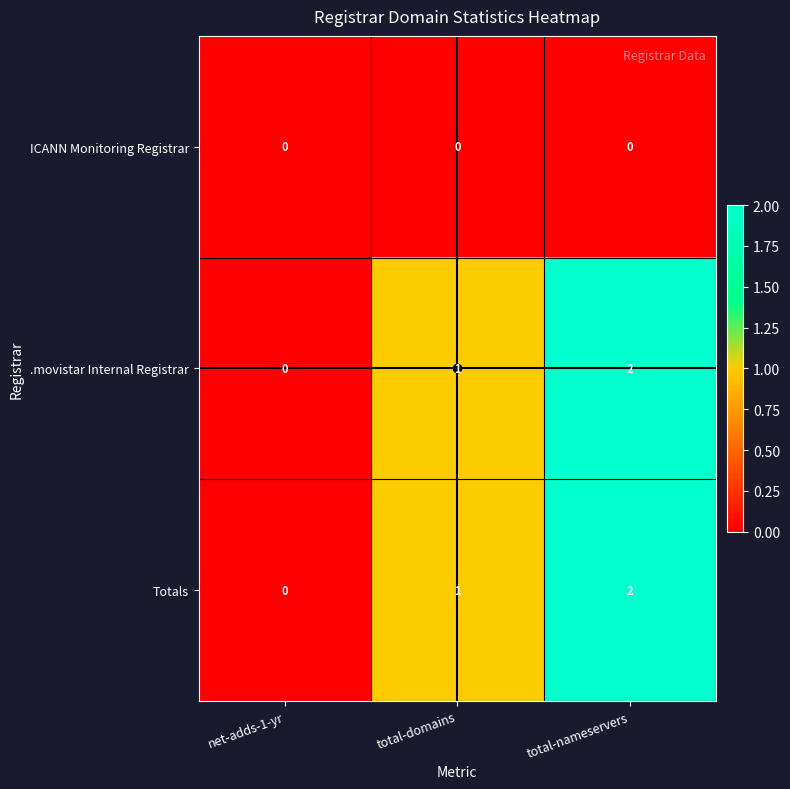

How many values in the Totals series are below 1?

1